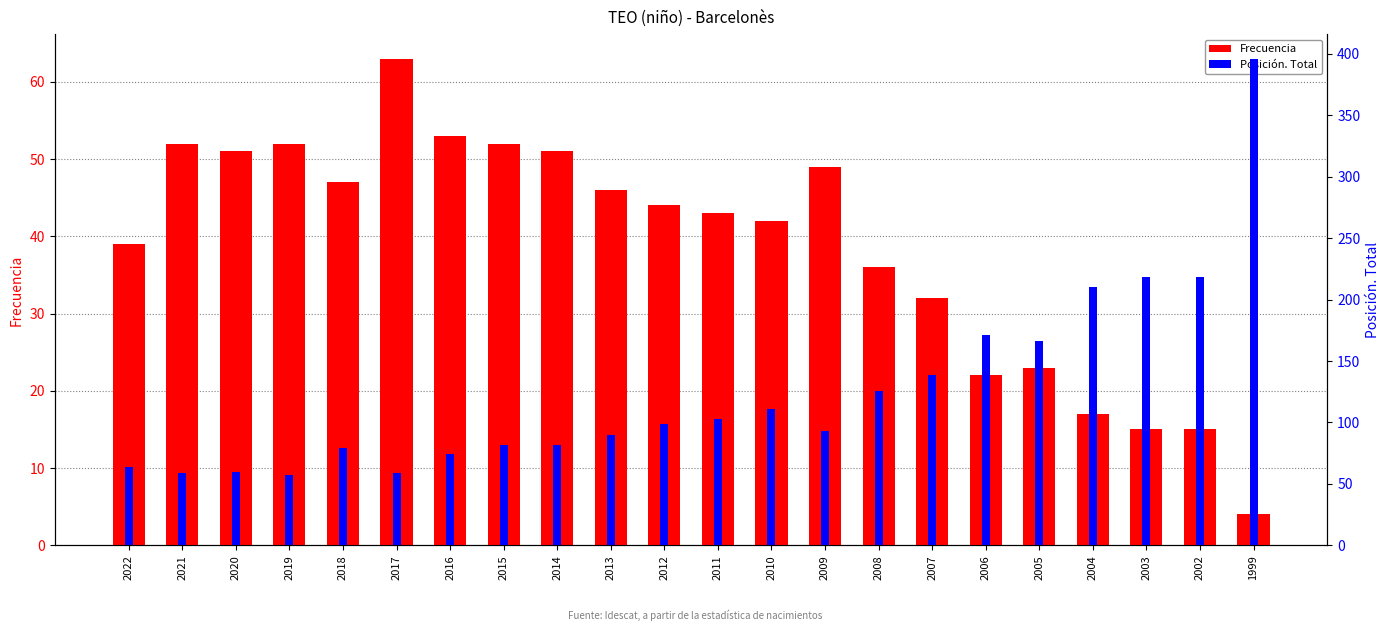

What are all the series names shown in the legend?

Frecuencia, Posición. Total